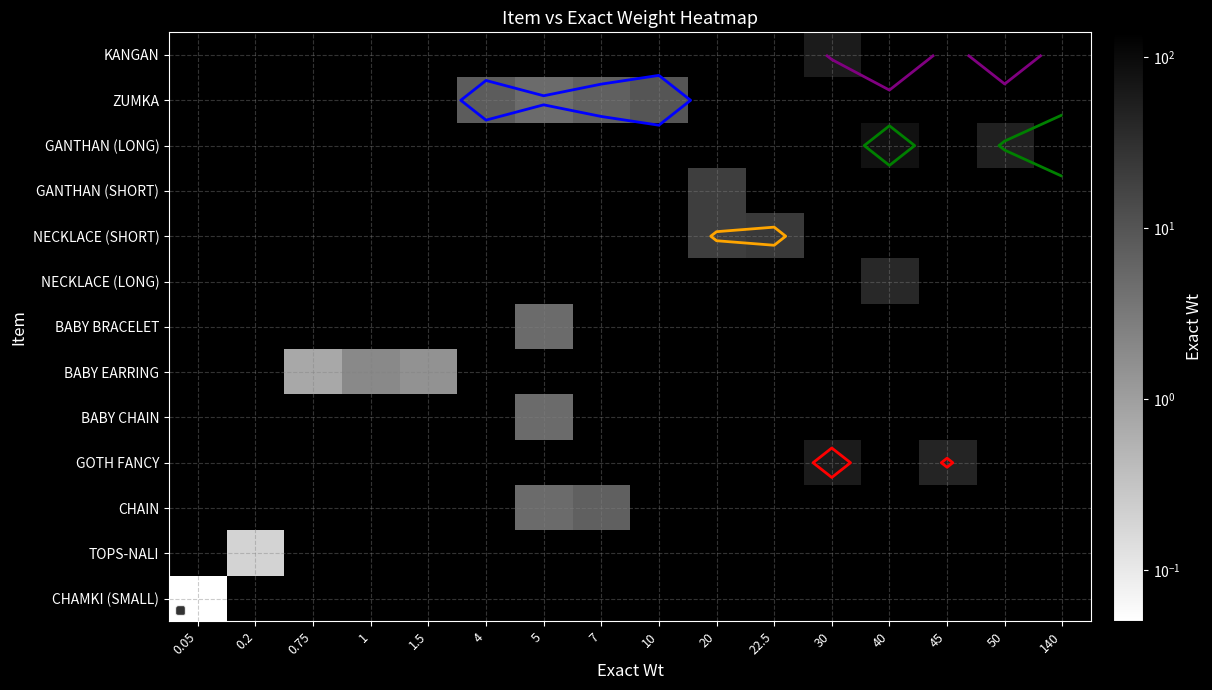

List the series in order of their overall mean, highest first.

KANGAN, ZUMKA, GANTHAN (LONG), GANTHAN (SHORT), NECKLACE (SHORT), NECKLACE (LONG), BABY BRACELET, BABY EARRING, BABY CHAIN, GOTH FANCY, CHAIN, TOPS-NALI, CHAMKI (SMALL)